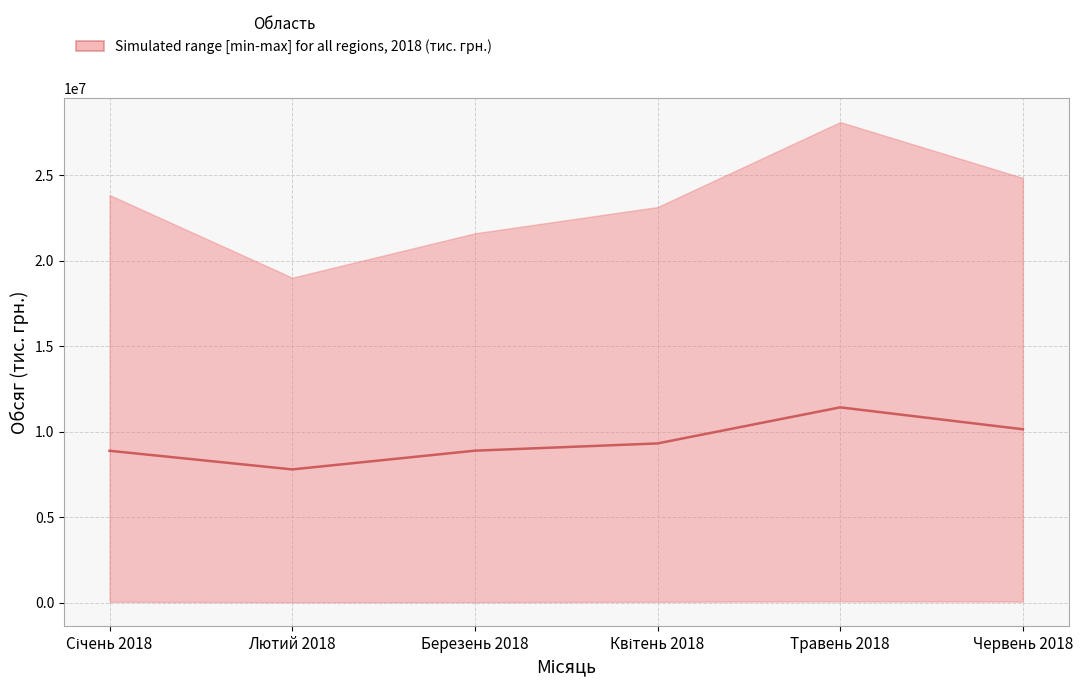

Rank the categories by value from lowest to highest.

Лютий 2018, Січень 2018, Березень 2018, Квітень 2018, Червень 2018, Травень 2018